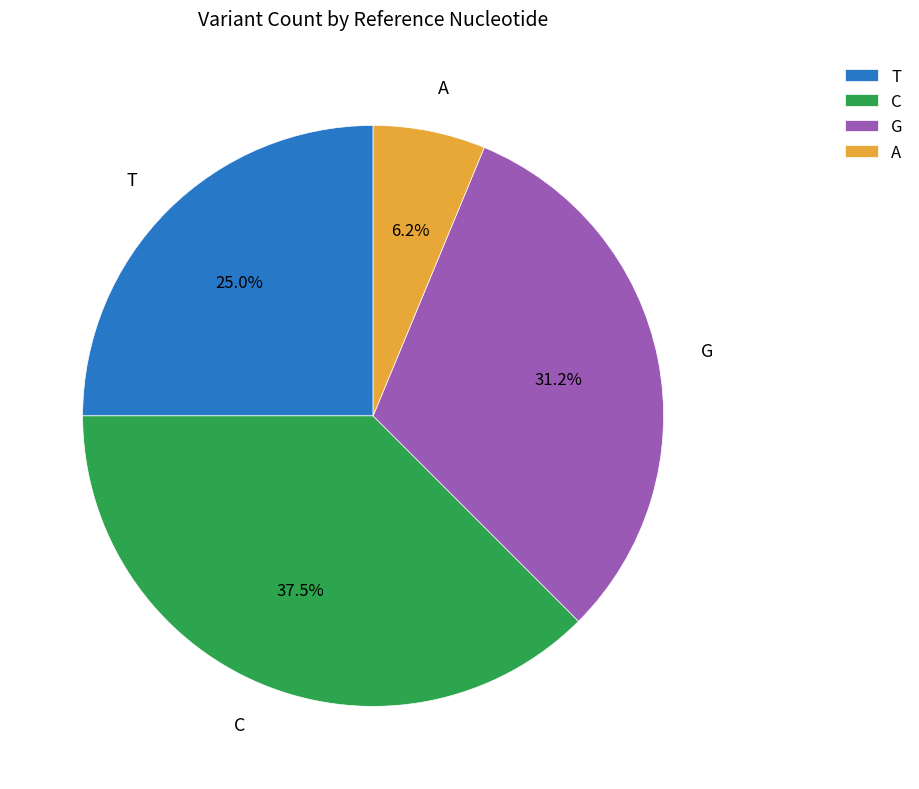

To the nearest percent, what percentage of the pie is A?

6%